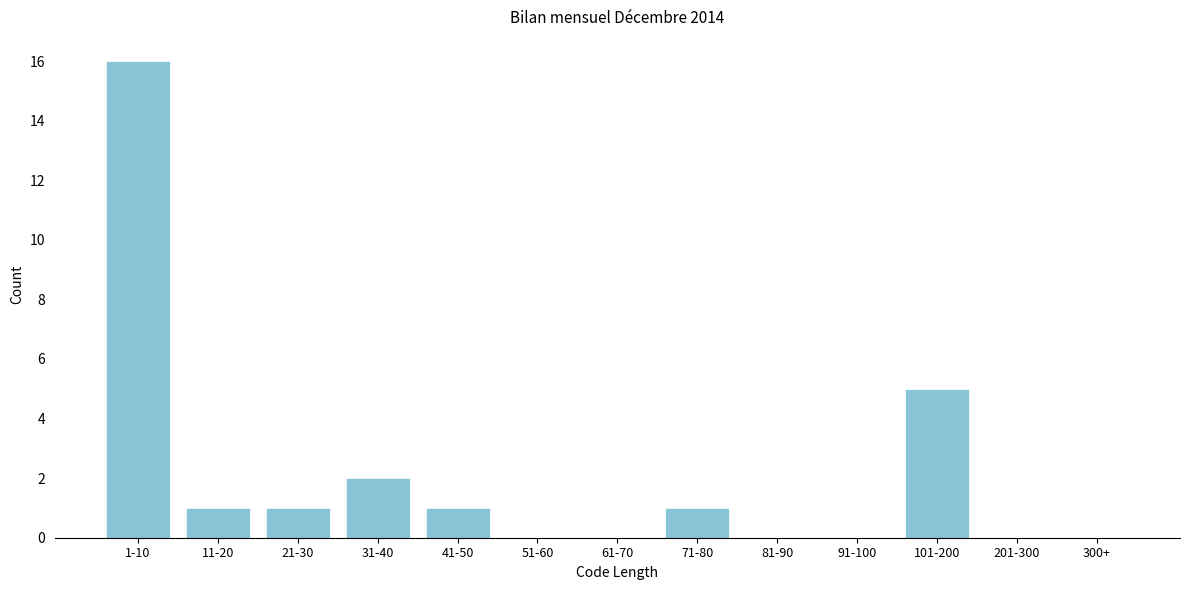

Reading right to left, extract all data points from this chart.

300+=0	201-300=0	101-200=5	91-100=0	81-90=0	71-80=1	61-70=0	51-60=0	41-50=1	31-40=2	21-30=1	11-20=1	1-10=16